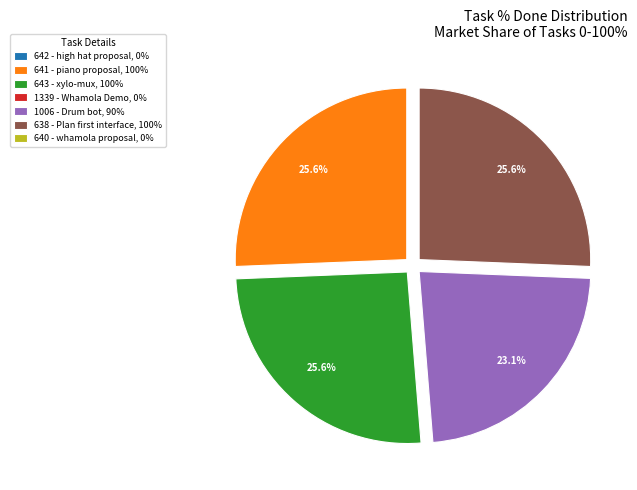

Is there any slice that represents more than half of the pie?

No